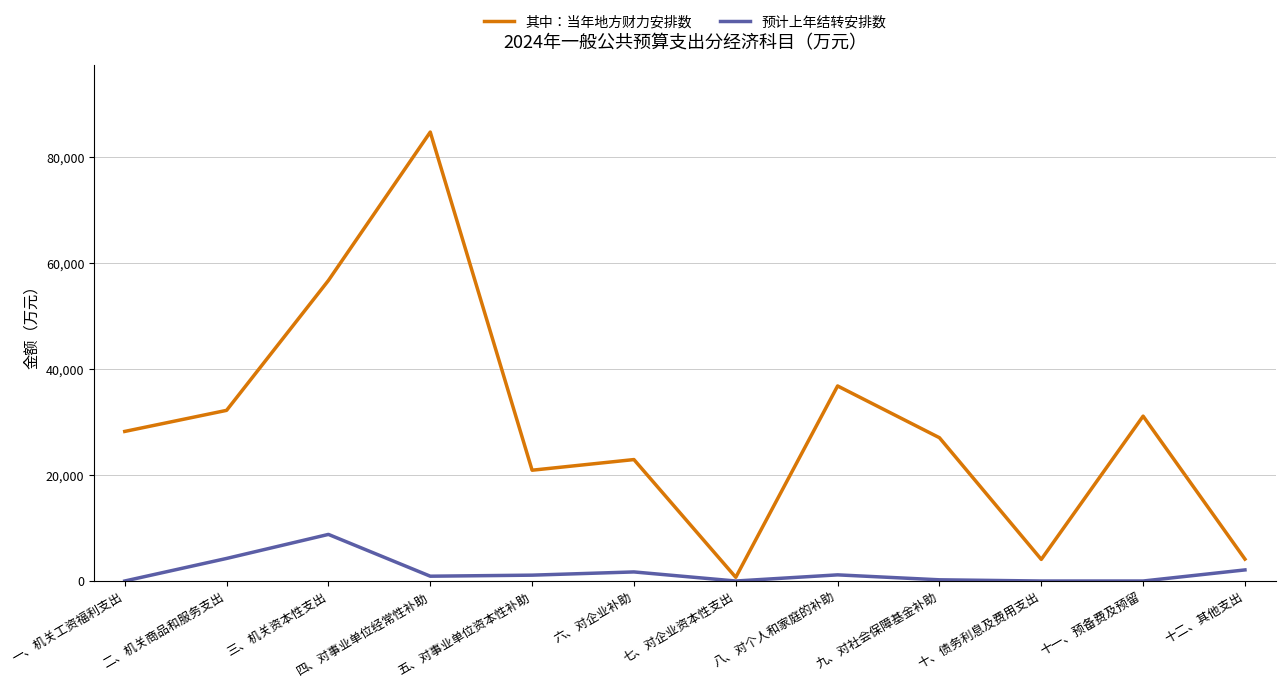

At which label does 其中：当年地方财力安排数 reach its minimum?

七、对企业资本性支出